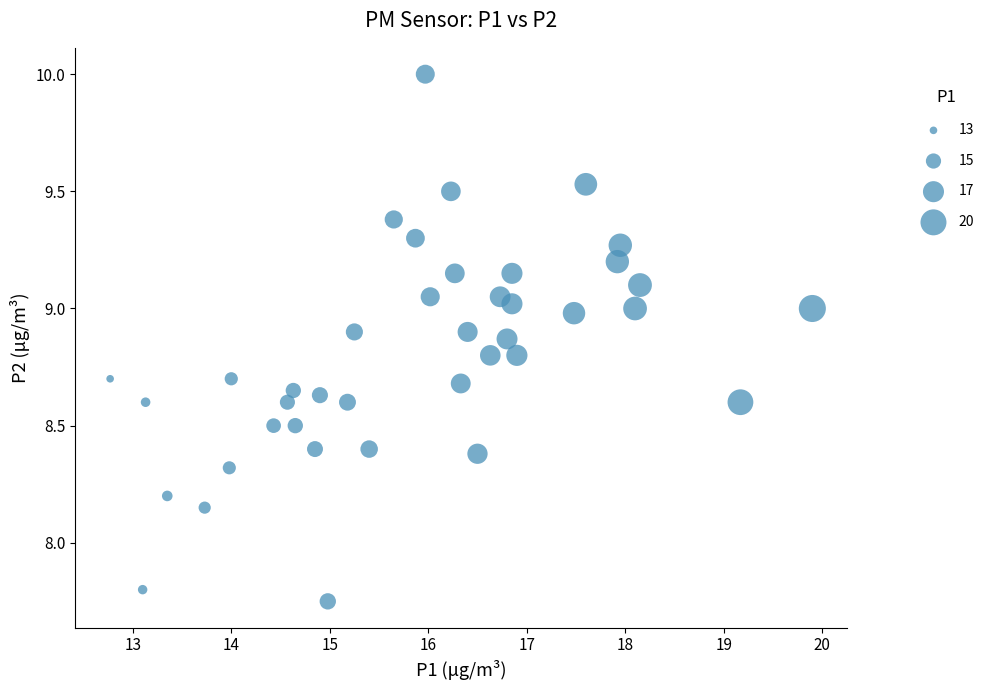

What is the range of X values (max minus min)?

7.1